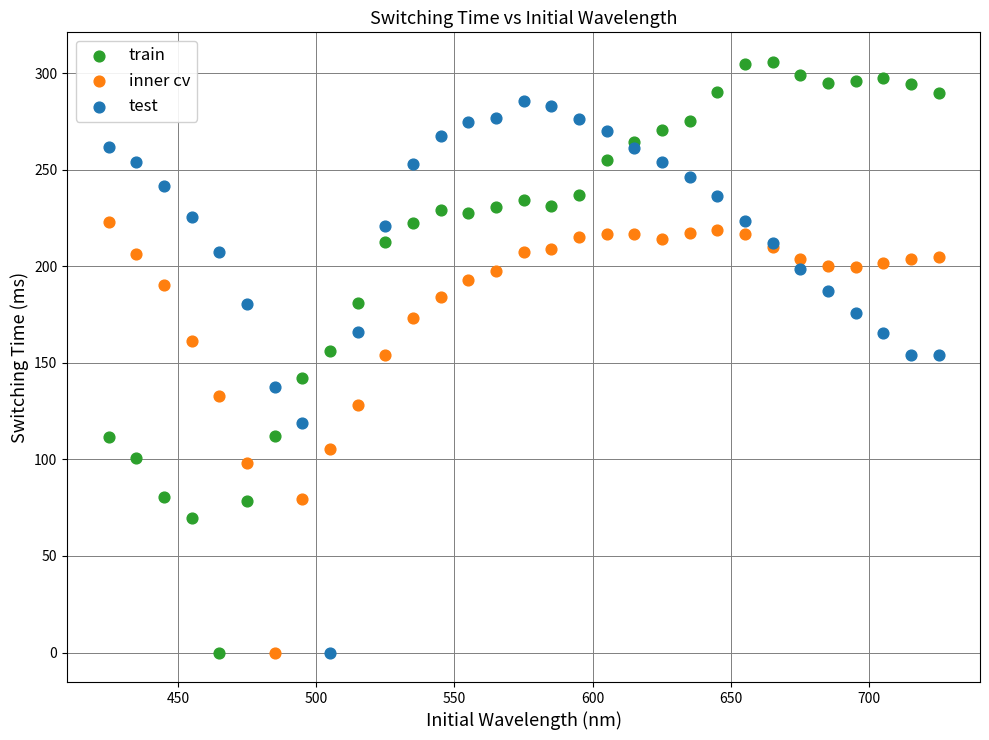

Which series has the largest Y range (max minus min)?

train